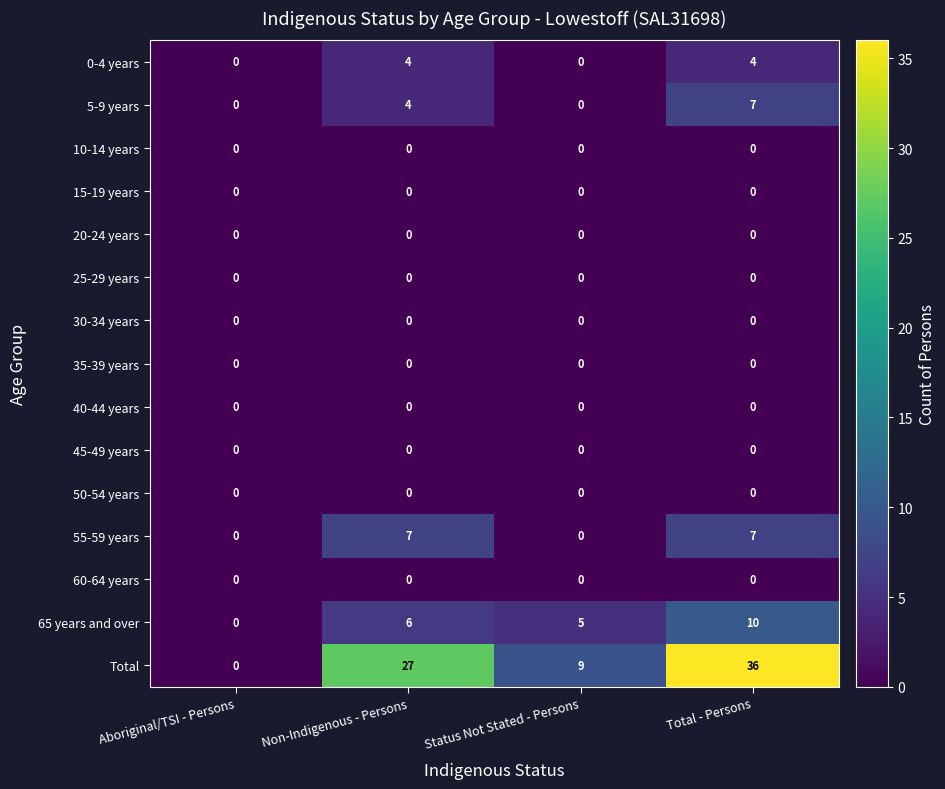

The value of 35-39 years at Status Not Stated - Persons is 0. True or false?

True